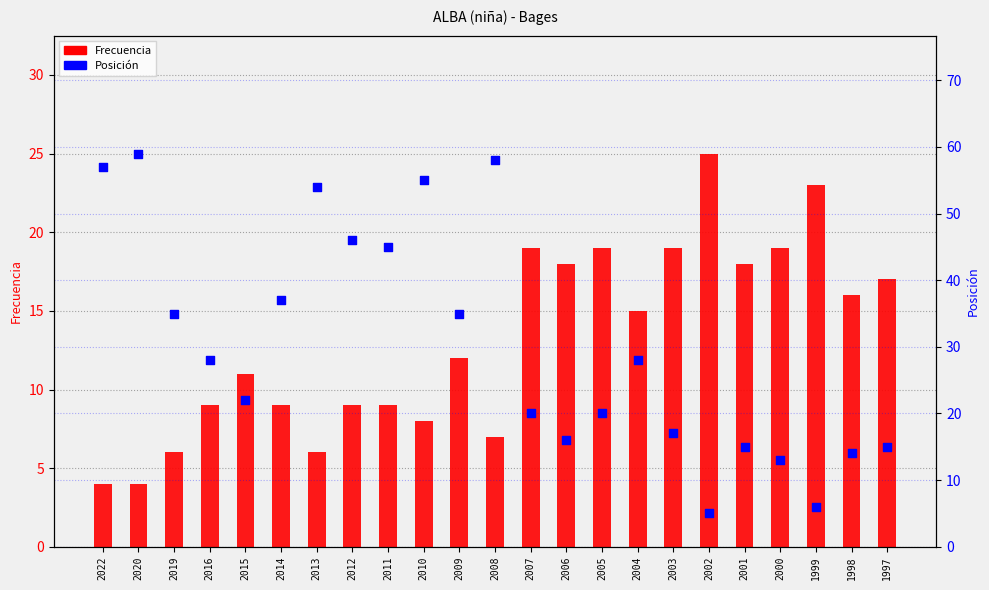

What is the total value across all series at 2015?

33